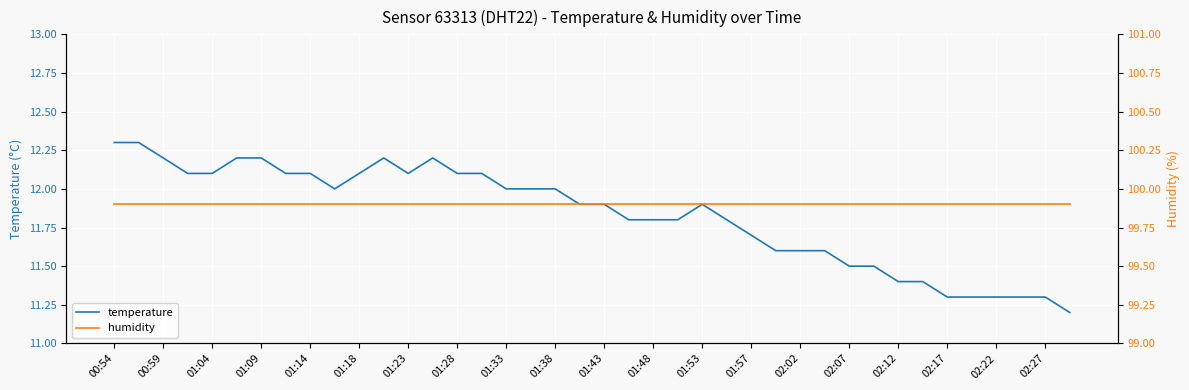

What is the difference between the highest and lowest values at 31?

88.4